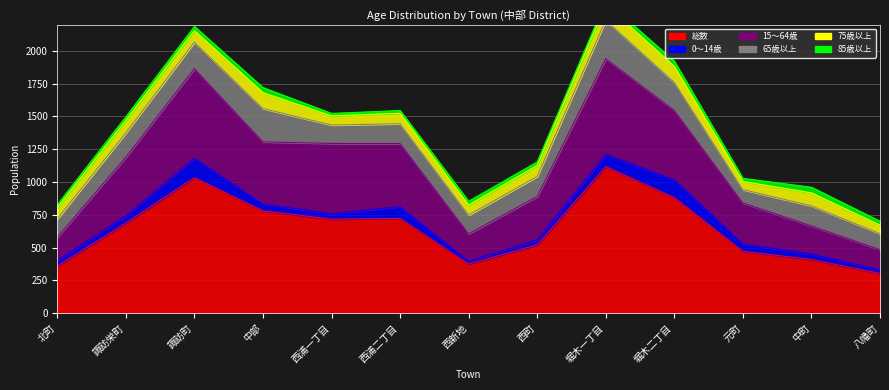

How many interior local valleys does the 85歳以上 series have?

3